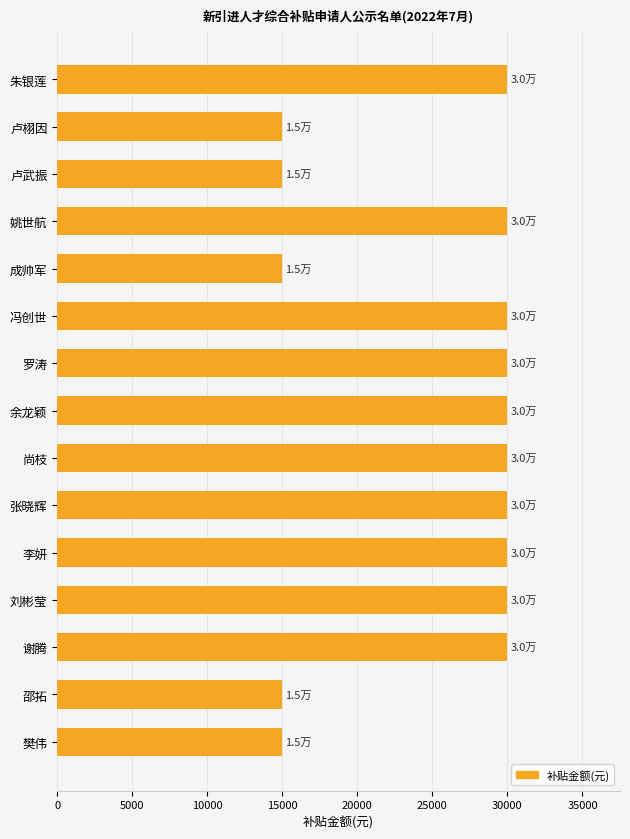

Is it true that the value at 朱银莲 is 30000?

True